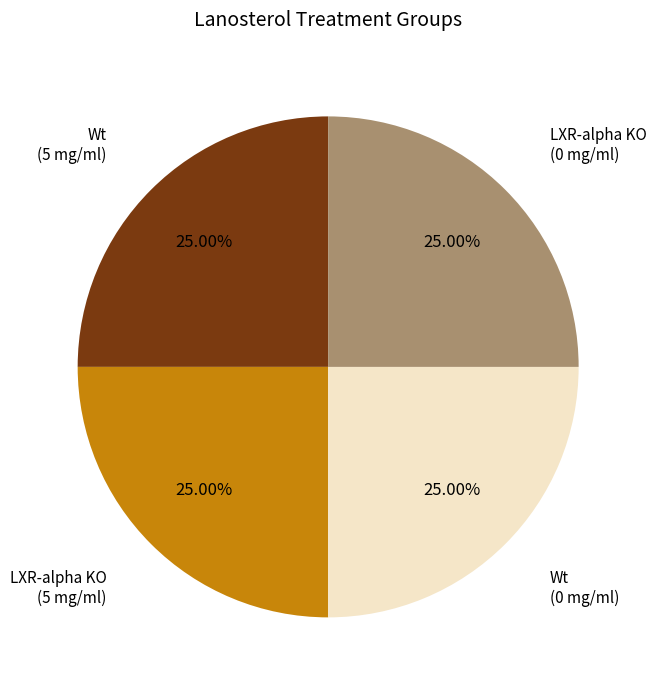

To the nearest percent, what is the difference between the largest and smallest slice percentages?

0%